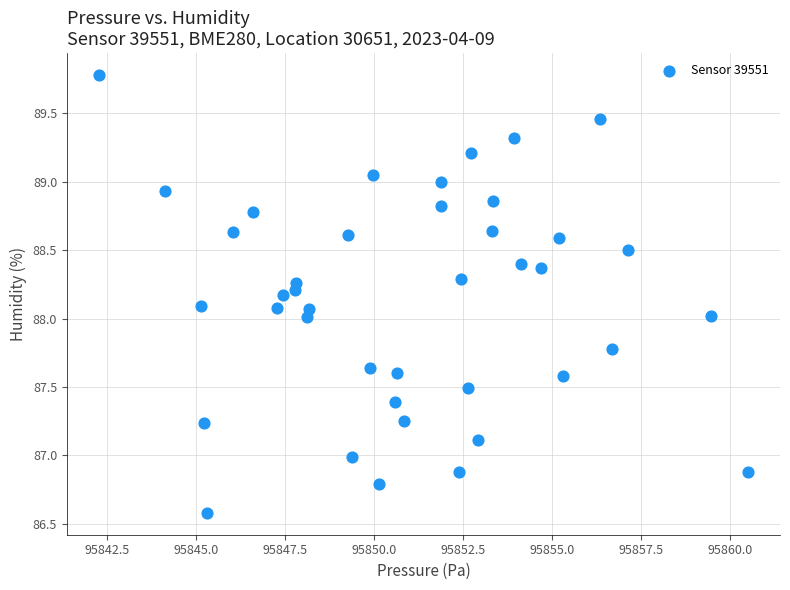

What is the range of X values (max minus min)?

18.2